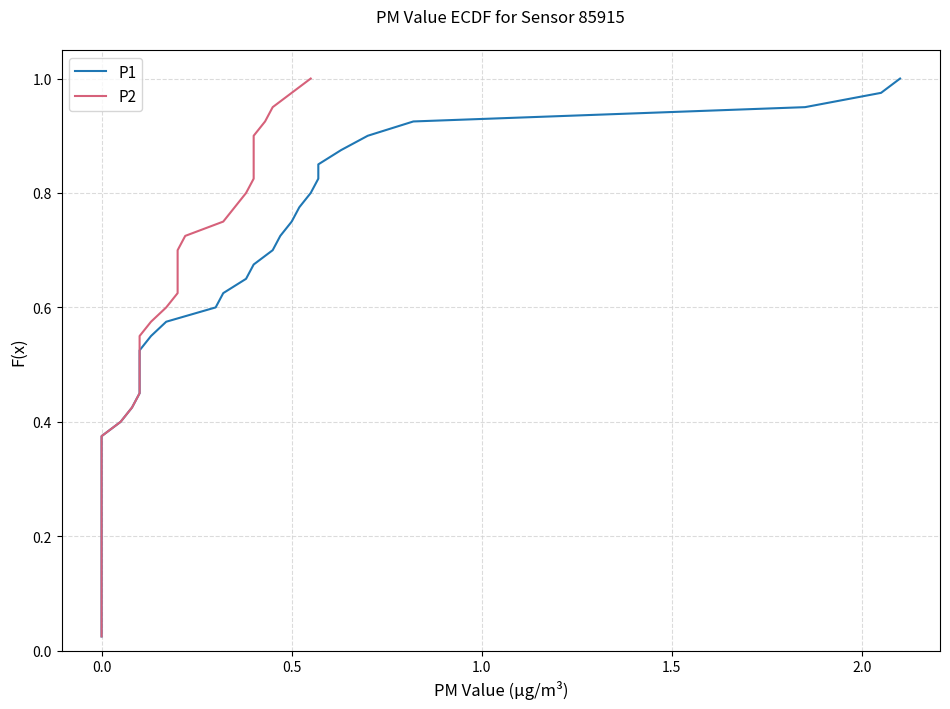

Which has a higher value, 12 or 7?

12